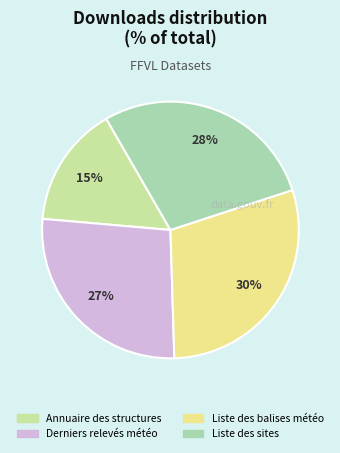

How many slices are in this pie chart?

4